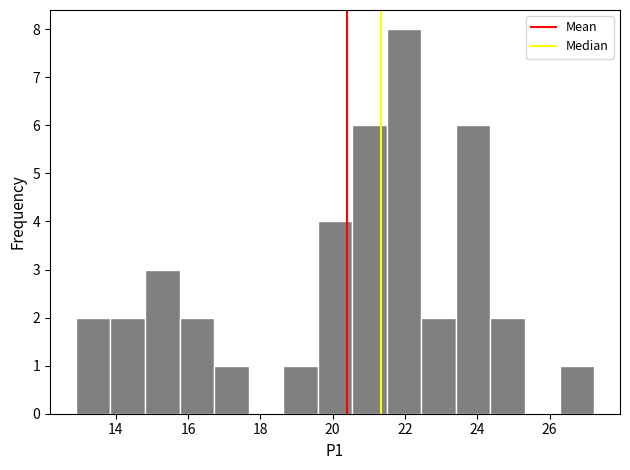

How tall is the bar that spans 24.4 to 25.4 on the x-axis? Neither the bar edges nor the heights are printed on the chart, so give them approximately, as read against the axes.

2